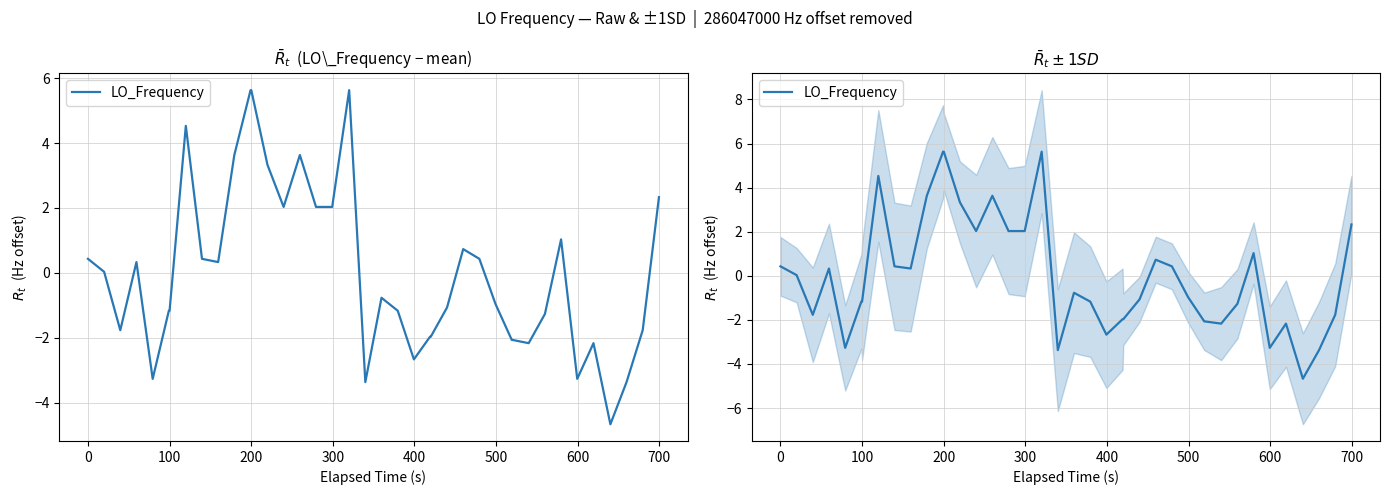

True or false: there are more than 1 points higher than both neighbors.

True